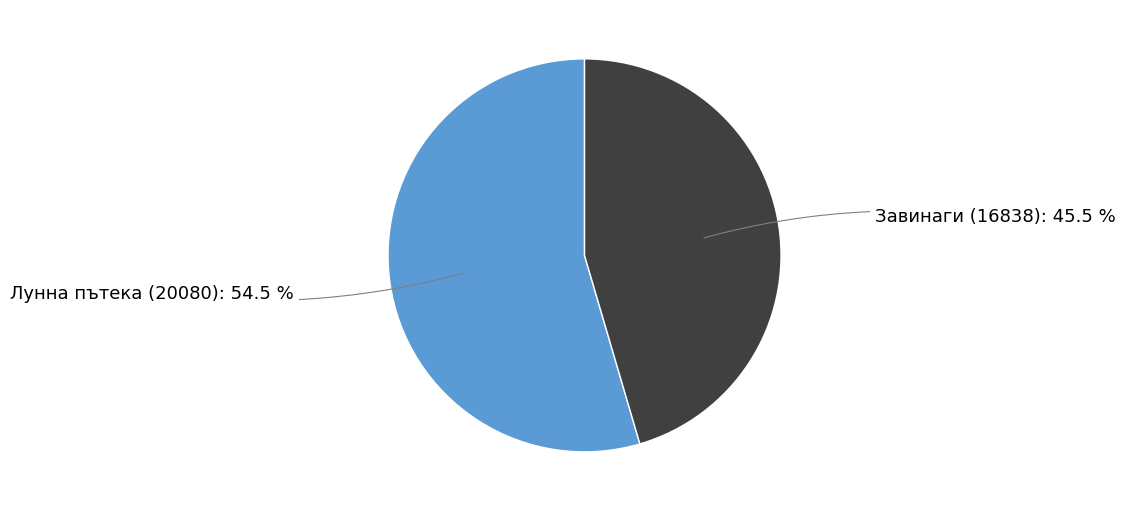

How many slices are in this pie chart?

2